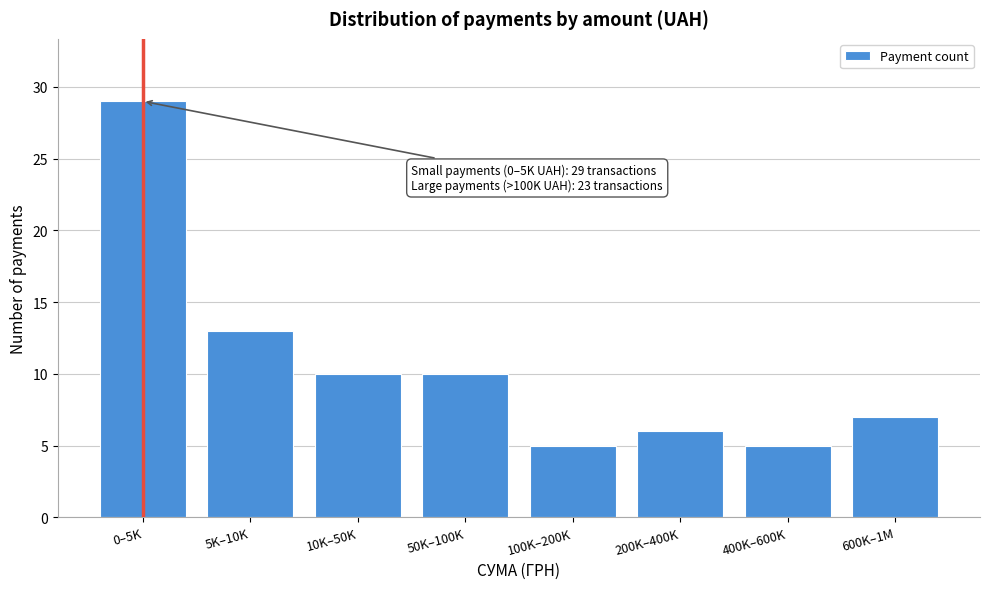

Reading left to right, extract all data points from this chart.

29	13	10	10	5	6	5	7